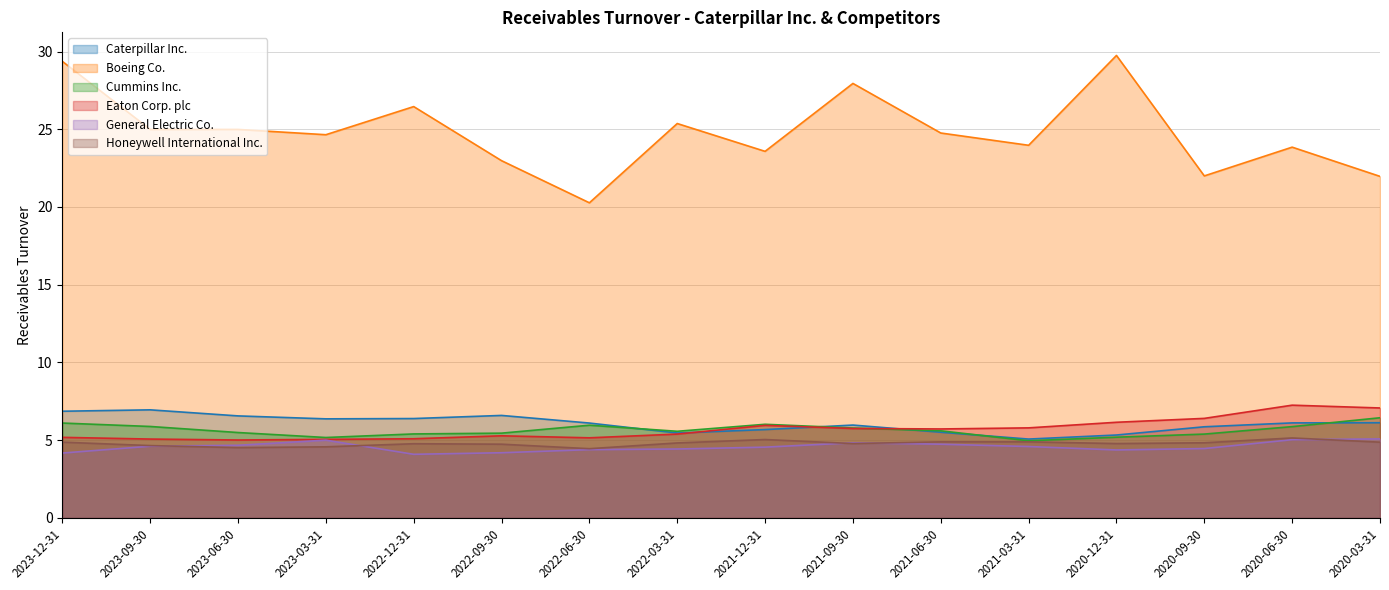

What is the smallest value displayed?

4.1